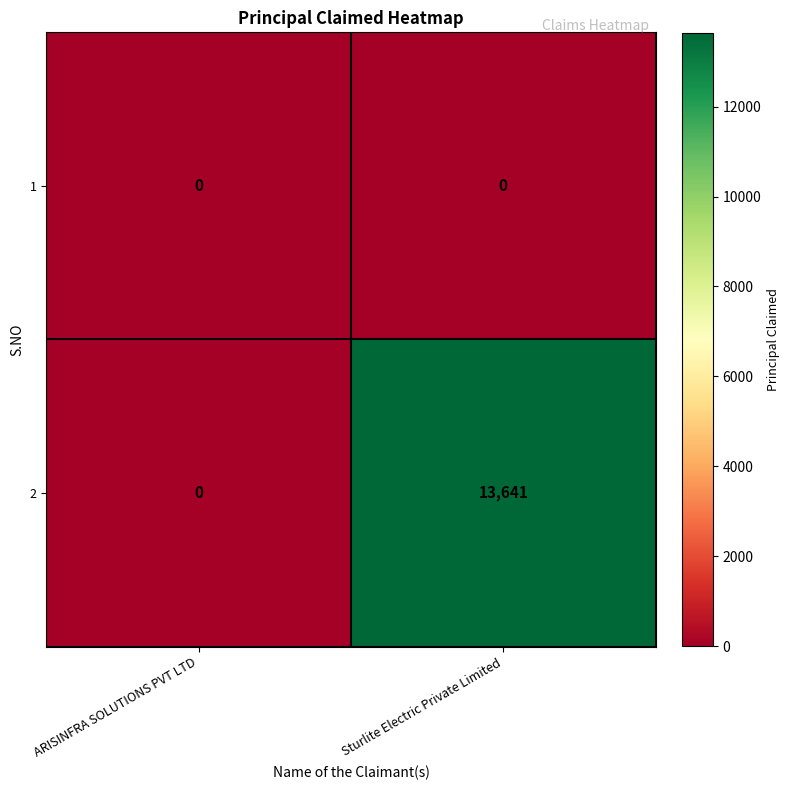

What is the maximum value shown in the chart?

13641